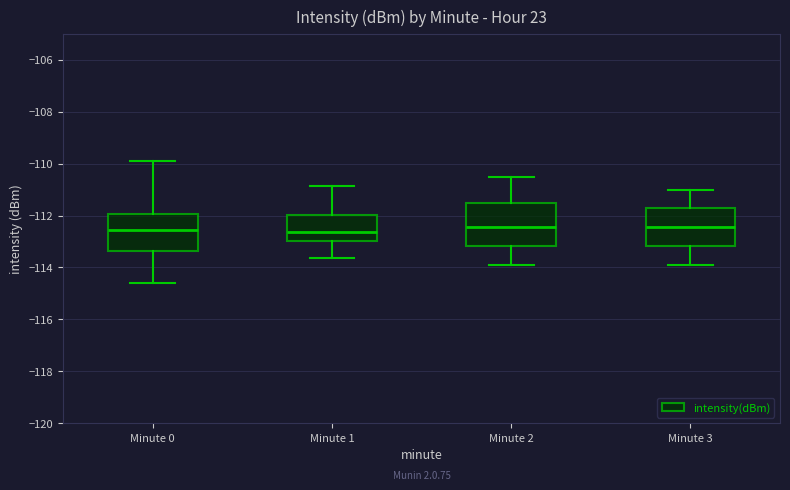

Reading left to right, transcribe this box plot: for each box, give where its median line is, the range the box spans, and where its two whiskers end, as read against the y-axis. The values are not printed on the chart, so give them approximately, as read against the axis.

Minute 0: median -112.6, box -113.4 to -112.0, whiskers -114.6 to -109.8
Minute 1: median -112.6, box -113.0 to -112.0, whiskers -113.6 to -110.8
Minute 2: median -112.4, box -113.2 to -111.6, whiskers -113.8 to -110.4
Minute 3: median -112.4, box -113.2 to -111.8, whiskers -113.8 to -111.0